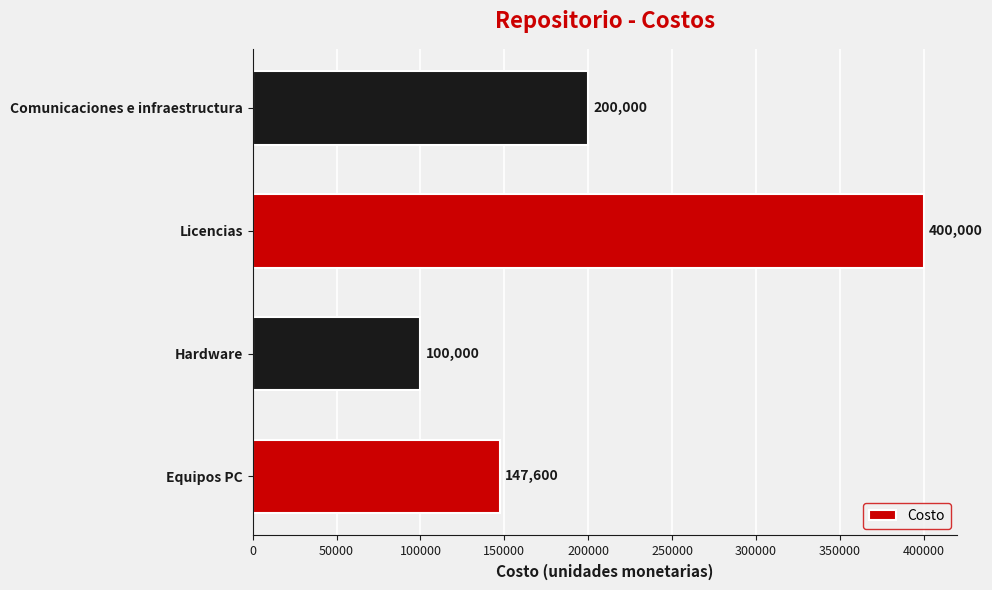

What is the average value?

211900